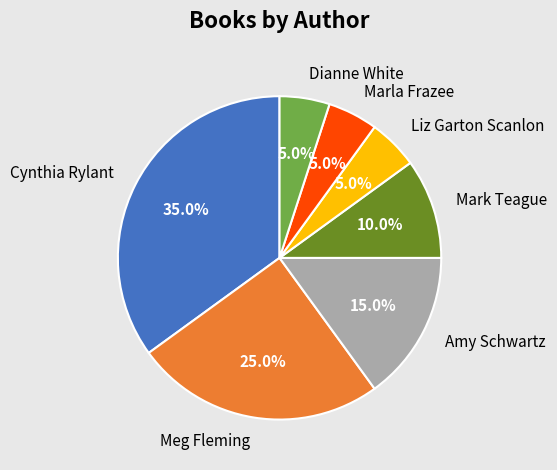

What portion of the pie excludes Cynthia Rylant?

65.0%